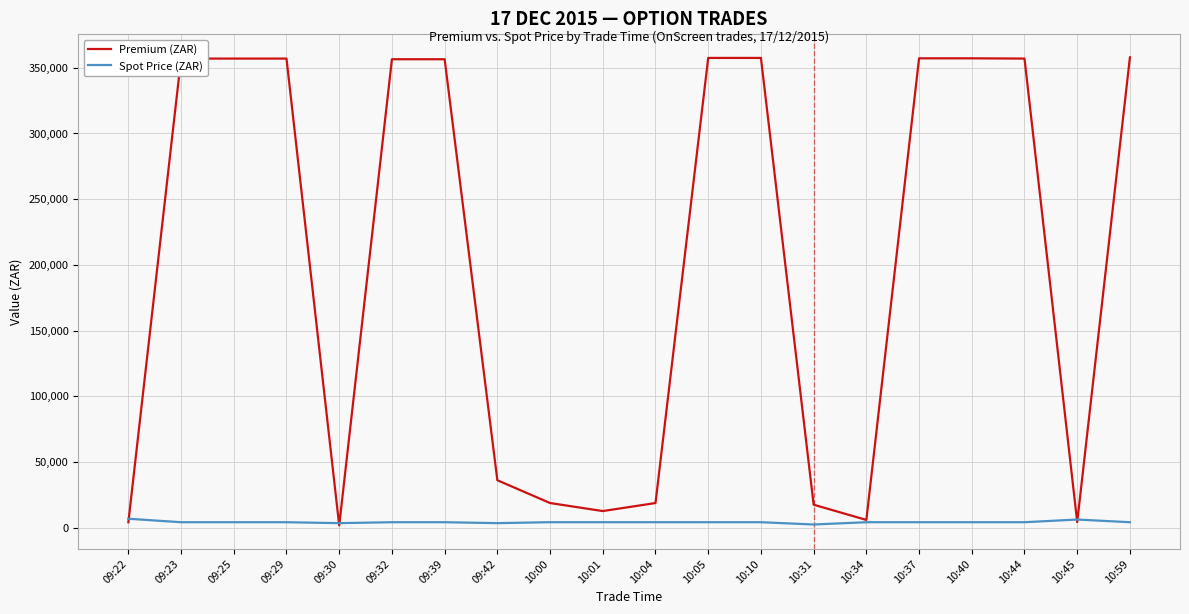

Rank the series by their maximum value, from highest to lowest.

Premium (ZAR), Spot Price (ZAR)